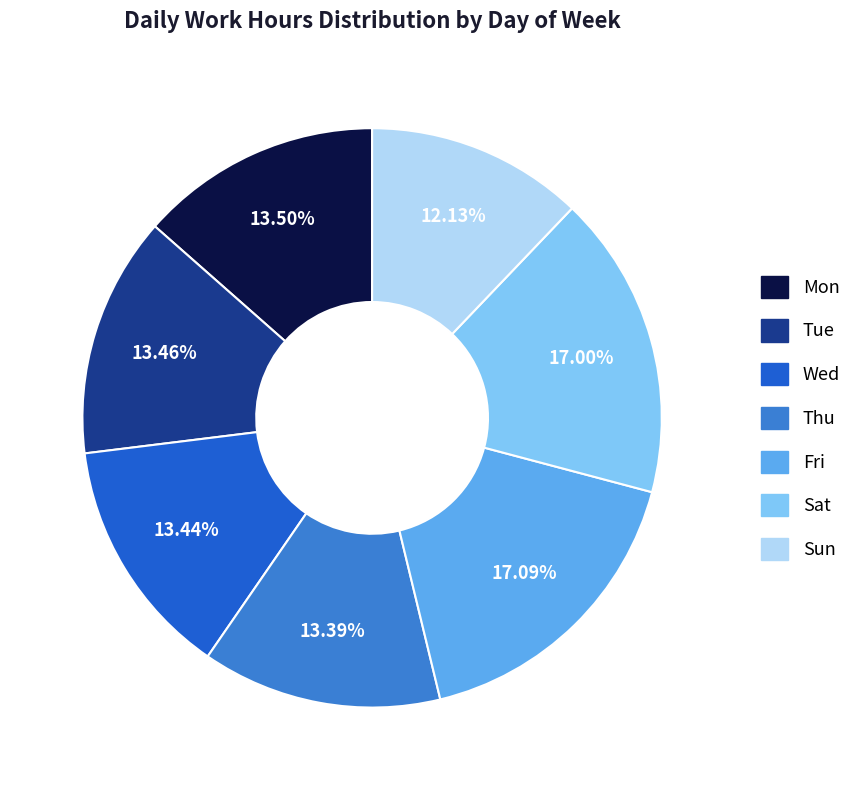

True or false: Wed accounts for 13% of the total.

True